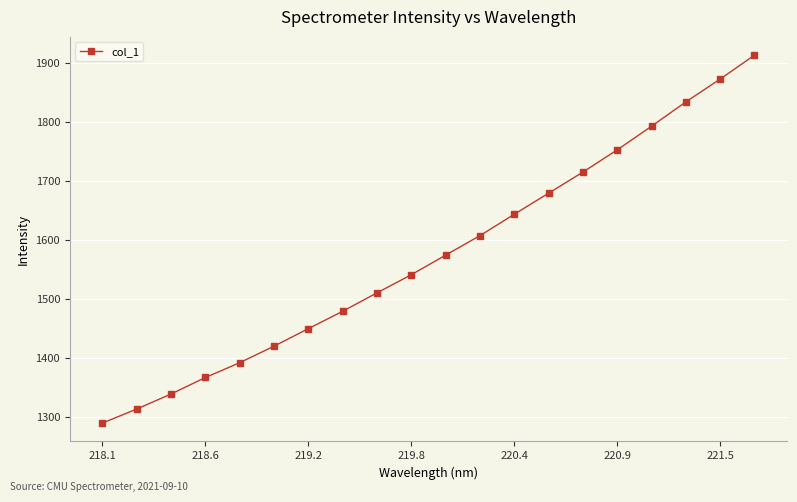

What is the average value?

1573.9